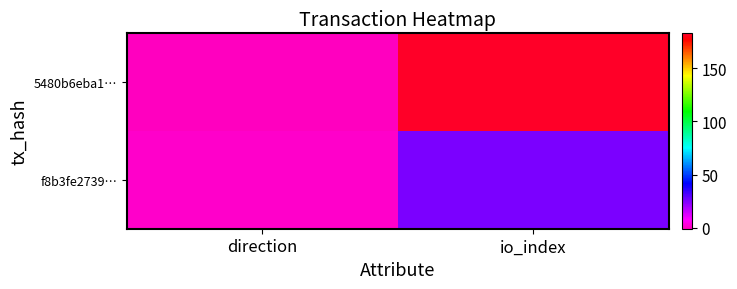

What is the difference between the highest and lowest values at direction?

2